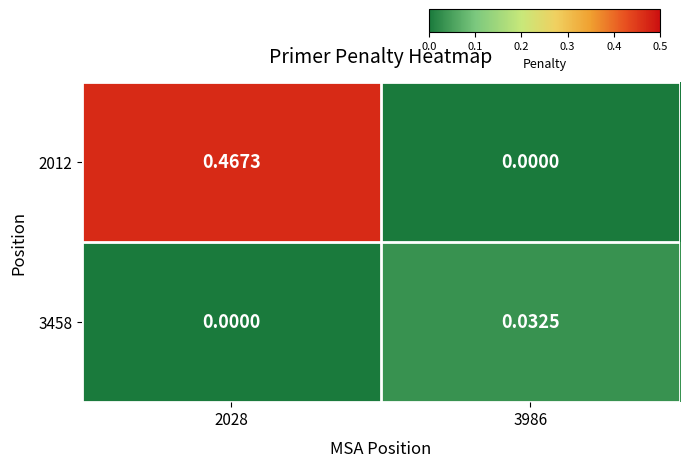

Is the value of 2012 at 3986 greater than the value of 3458 at 3986?

No